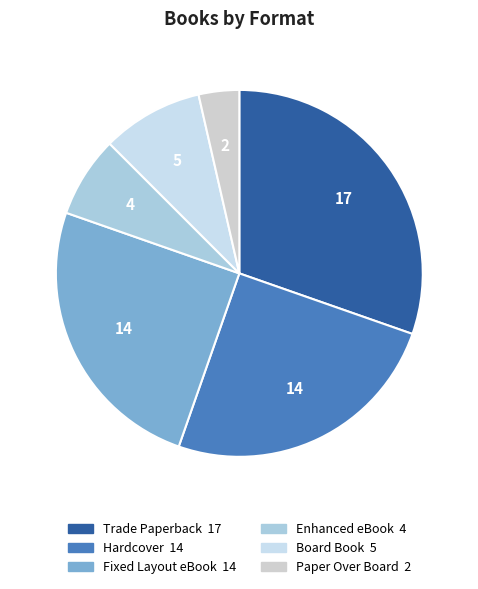

To the nearest percent, what is the combined percentage of Board Book and Fixed Layout eBook?

34%